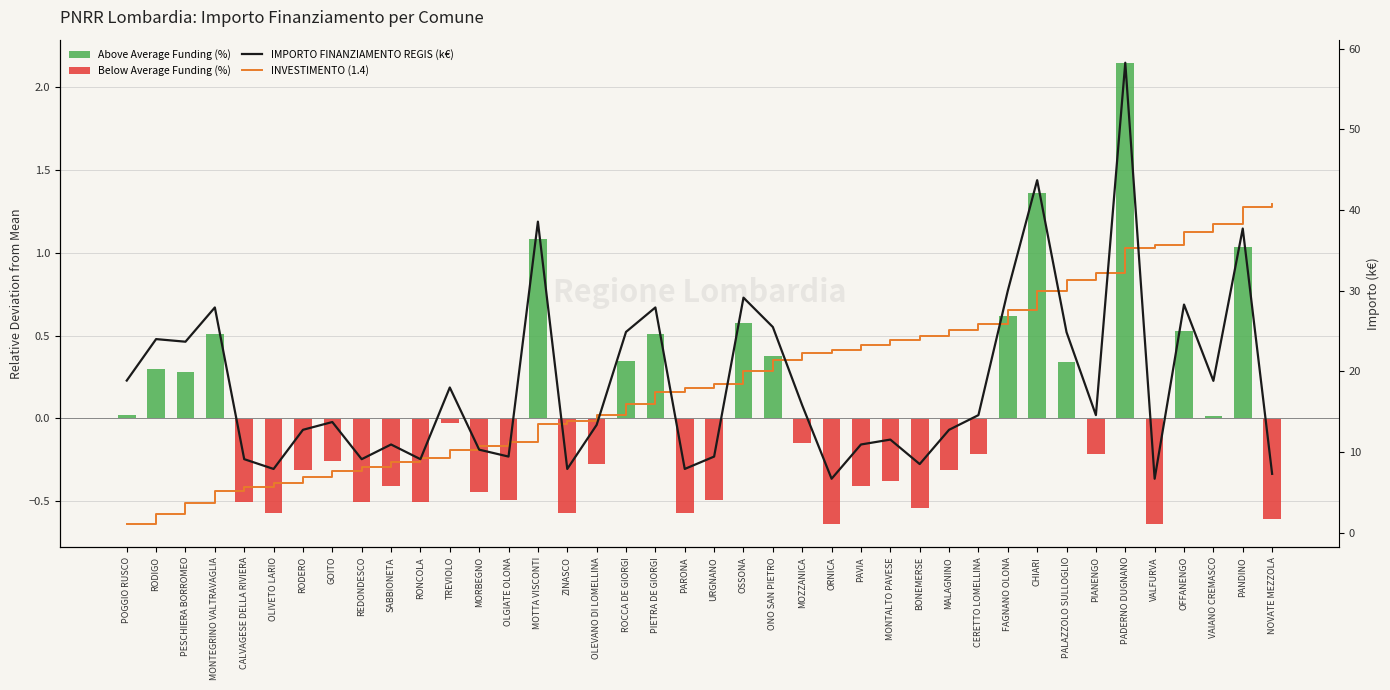

Rank the series by their maximum value, from lowest to highest.

Below Average Funding (%), Above Average Funding (%), INVESTIMENTO (1.4), IMPORTO FINANZIAMENTO REGIS (k€)